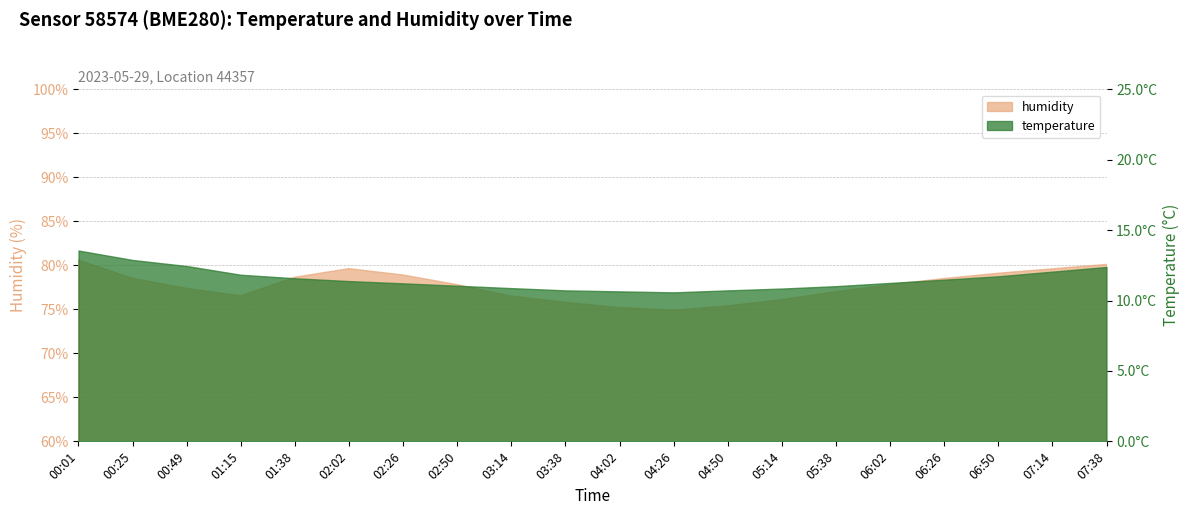

How many categories are shown in the chart?

20